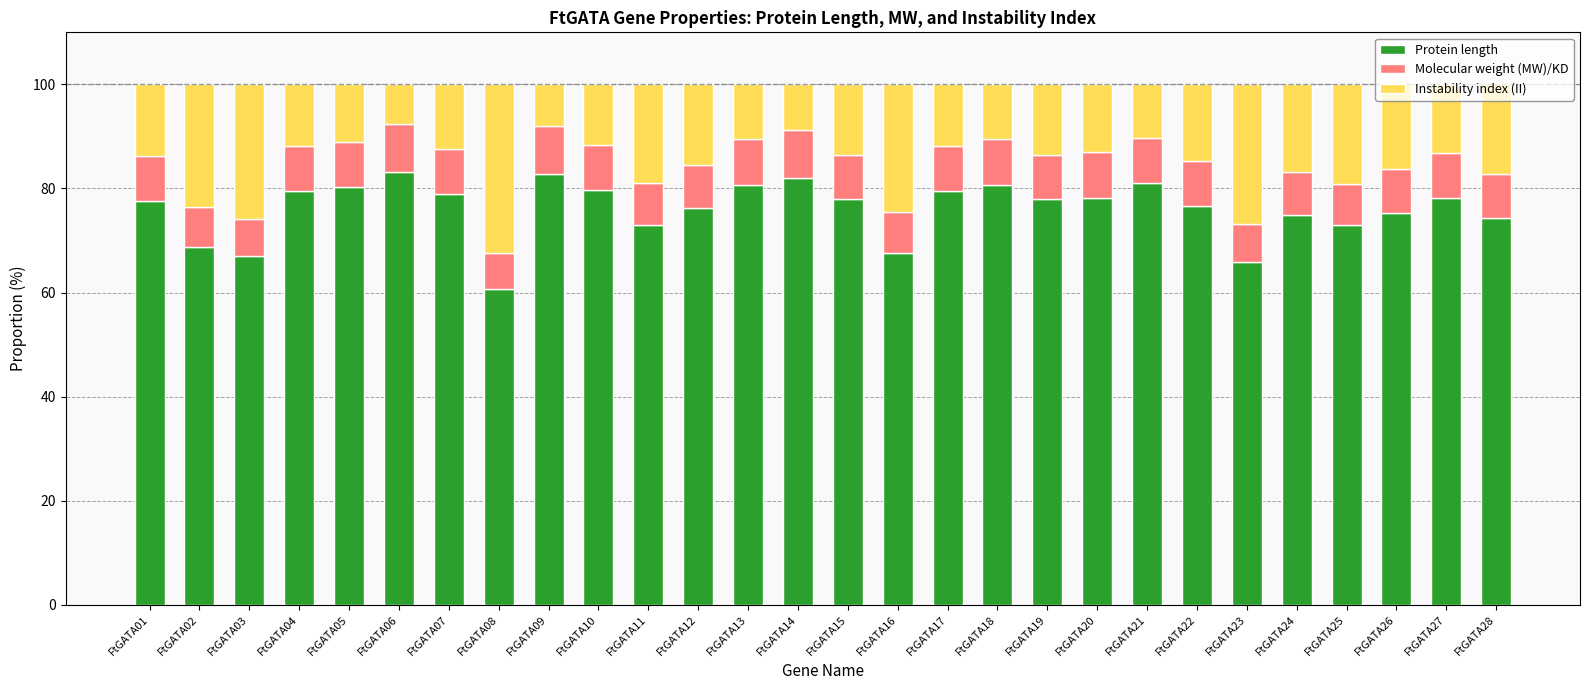

What is the average value of the Protein length series?

76.1